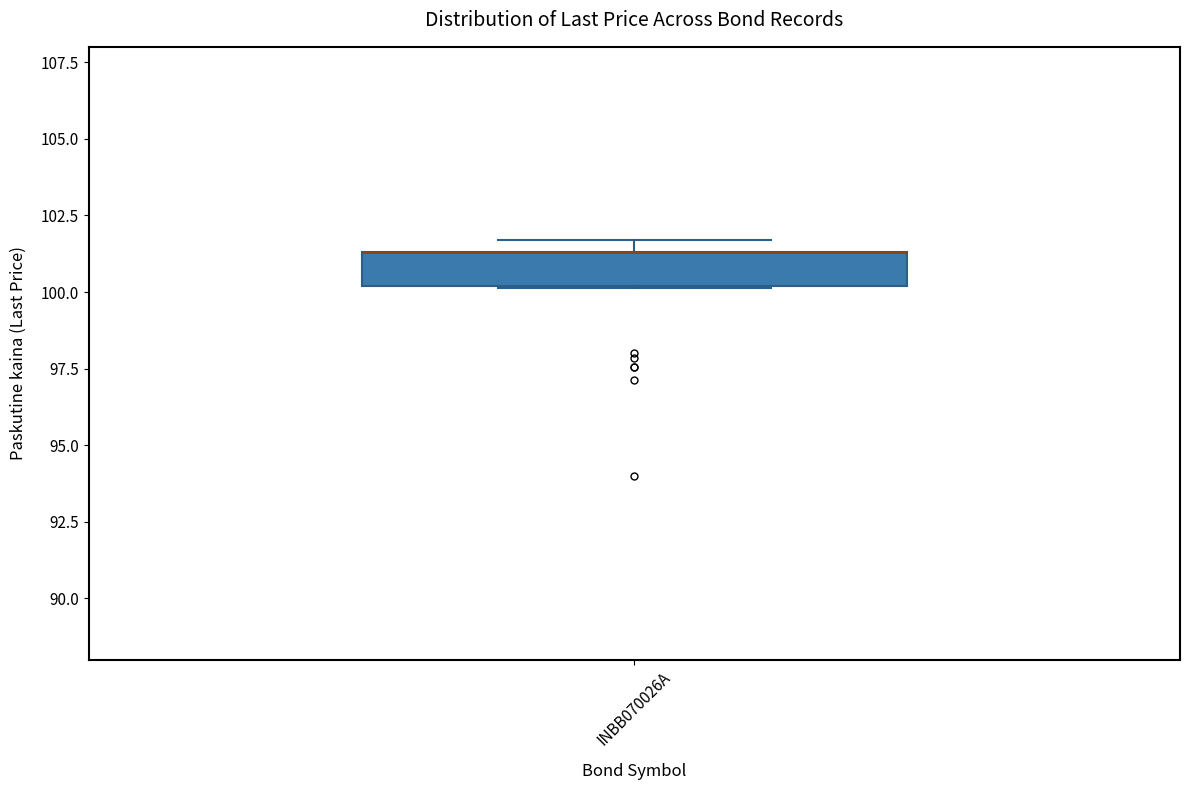

Transcribe this box plot: give where the median line is, the range the box spans, and where the two whiskers end, as read against the y-axis. The values are not printed on the chart, so give them approximately, as read against the axis.

median 101.5 (drawn on the box's upper edge), box 100.0 to 101.5, whiskers 100.0 to 101.5 (just above the box's upper edge)